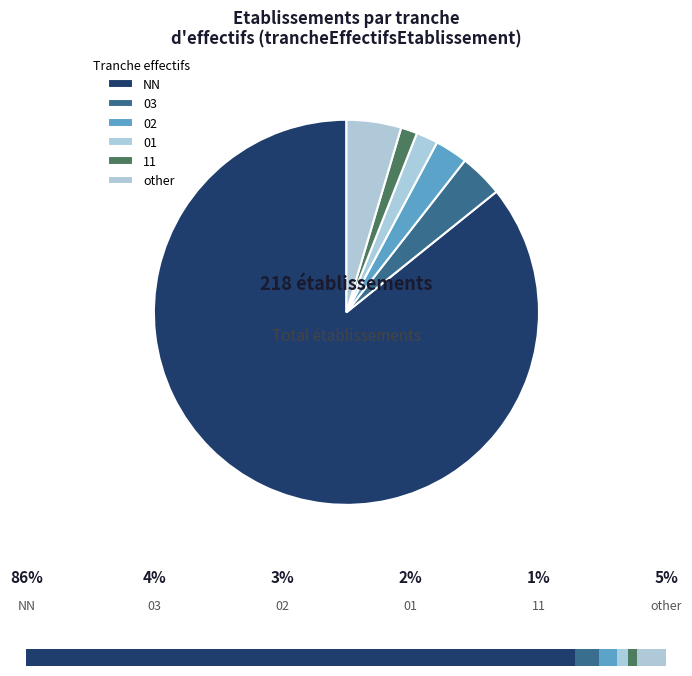

How many segments does this pie chart have?

6